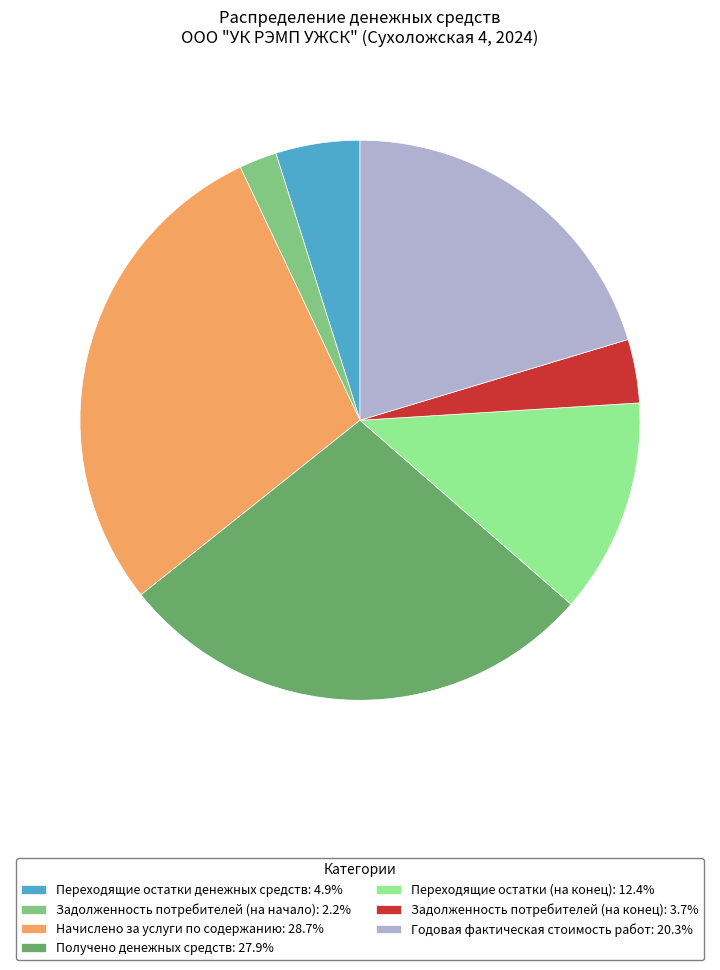

Approximately how many times larger is the value at Начислено за услуги по содержанию: 28.7% compared to Задолженность потребителей (на начало): 2.2%?

13.2